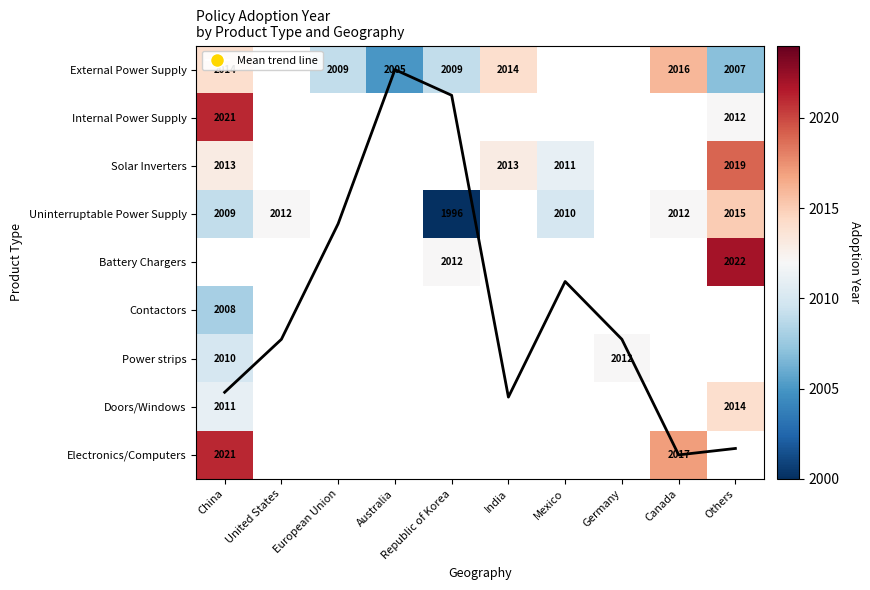

Which label corresponds to the smallest value in the chart?

Australia